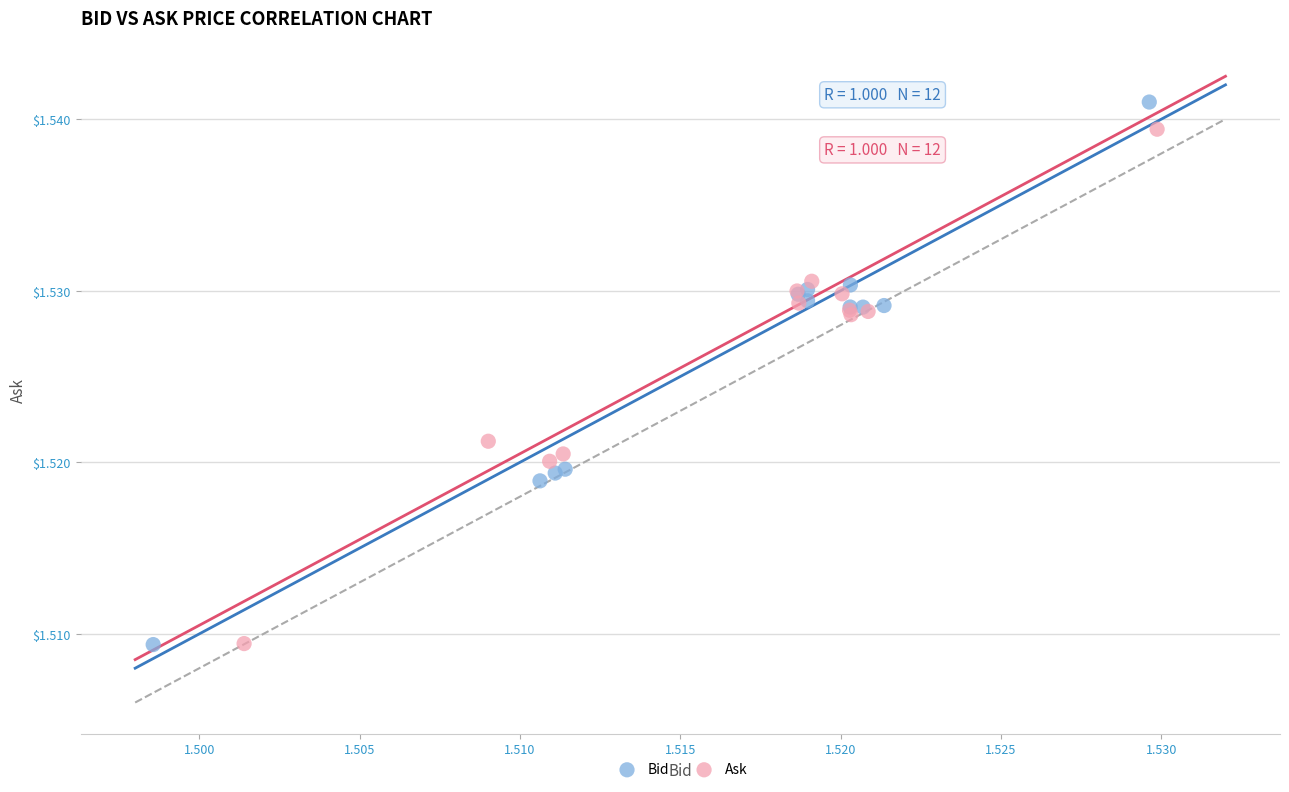

Which series contains the highest Y value?

Bid